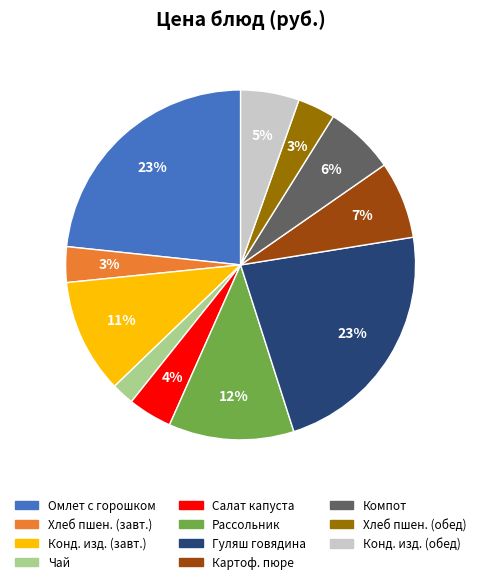

Is there a majority slice in this chart?

No